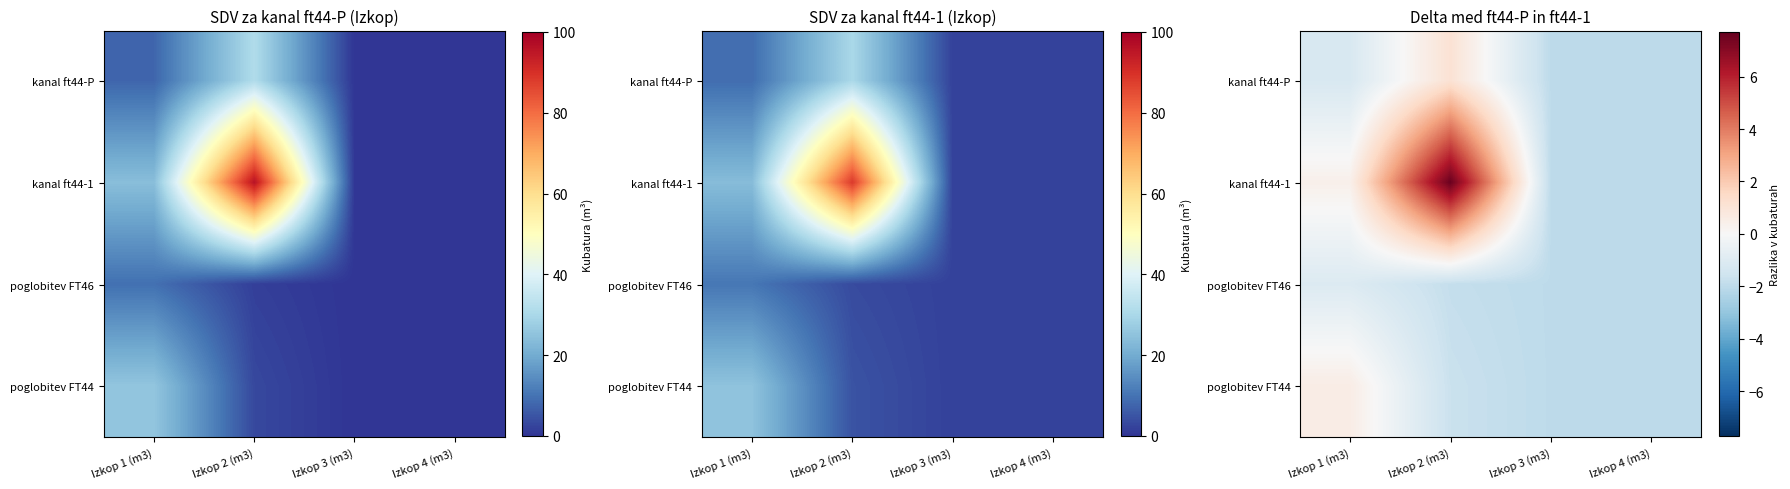

At Izkop 4 (m3), list the series in order from largest to smallest.

kanal ft44-P, kanal ft44-1, poglobitev FT46, poglobitev FT44